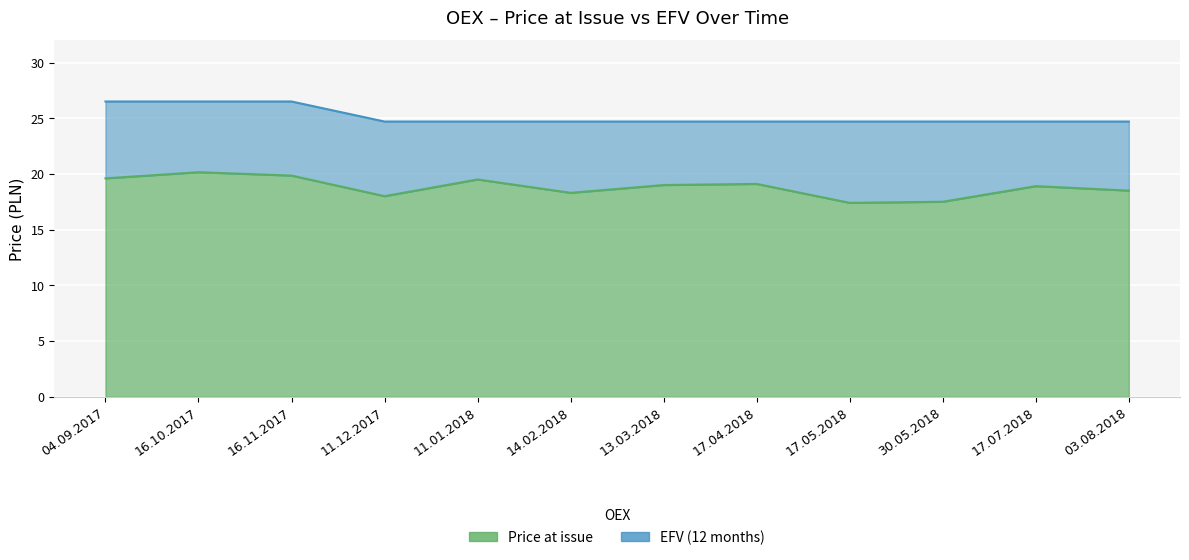

At which category does Price at issue reach its first local peak?

16.10.2017